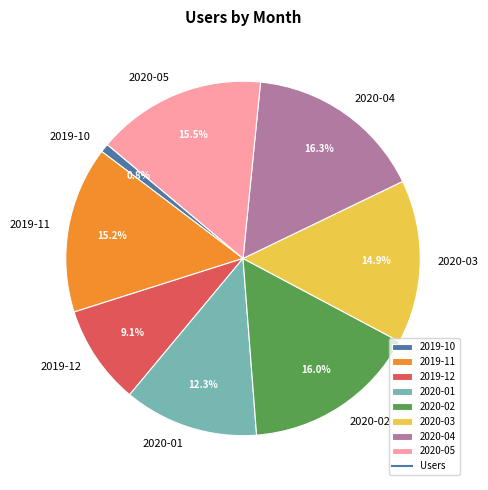

To the nearest percent, what is the difference between the 2020-02 and 2019-12 slice percentages?

7%